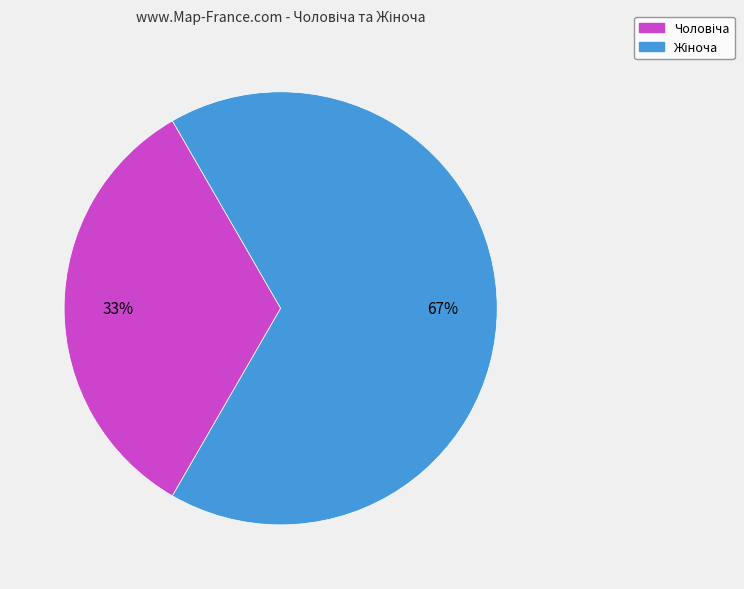

To the nearest percent, what is the average slice percentage?

50%